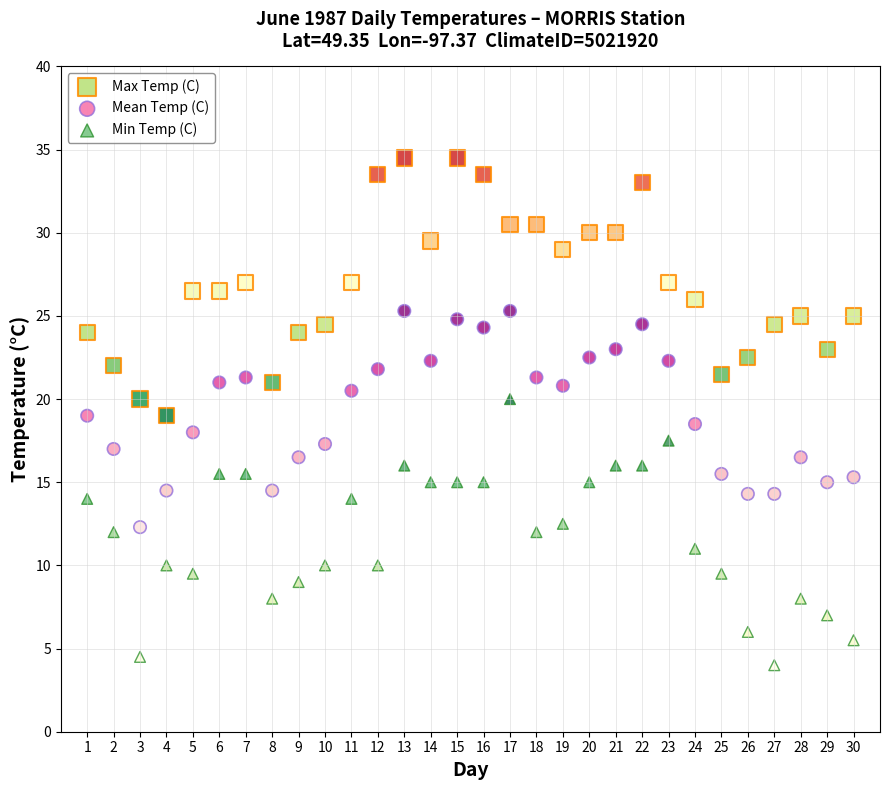

Which series reaches the maximum Y coordinate?

Max Temp (C)